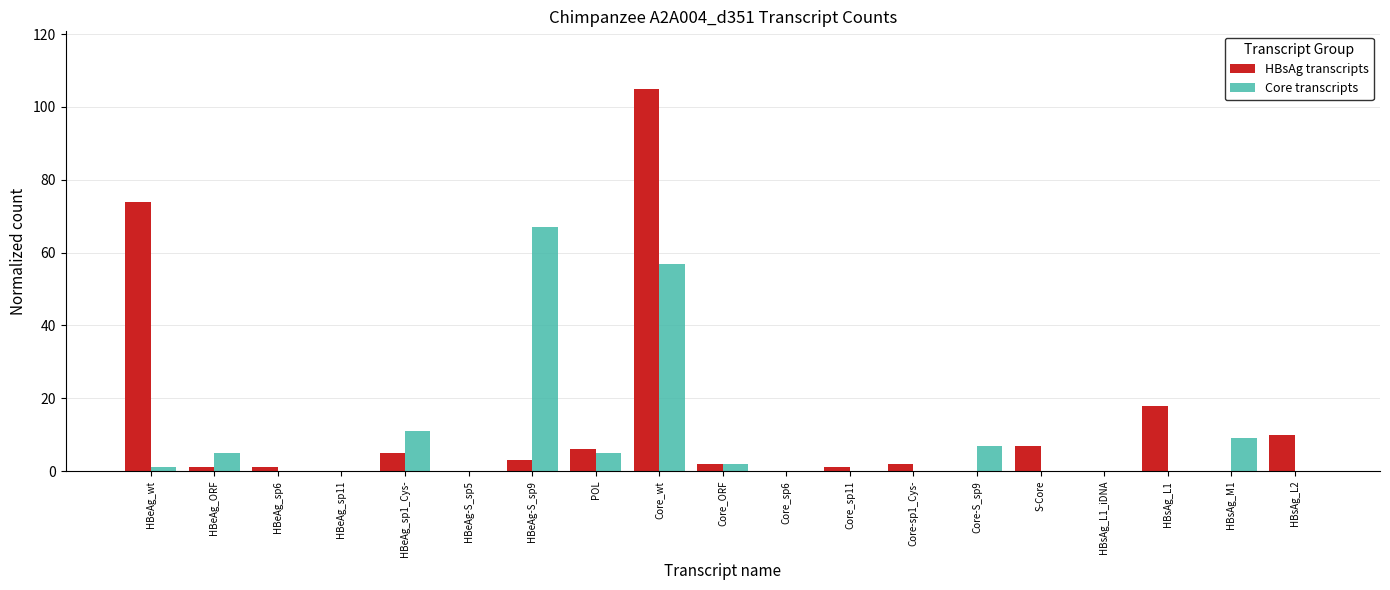

Is it true that HBsAg transcripts equals 16 at HBsAg_L2?

False